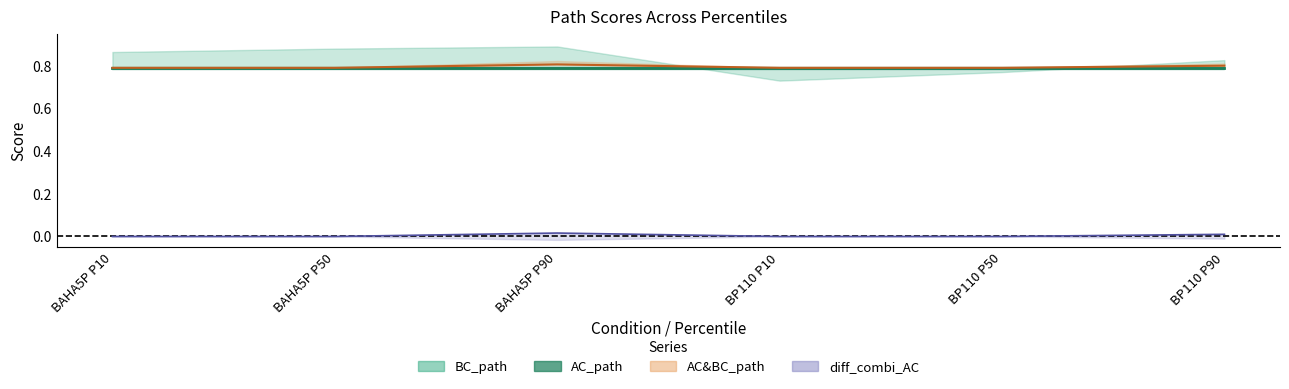

What is the label of the 5th point from the right?

BAHA5P P50